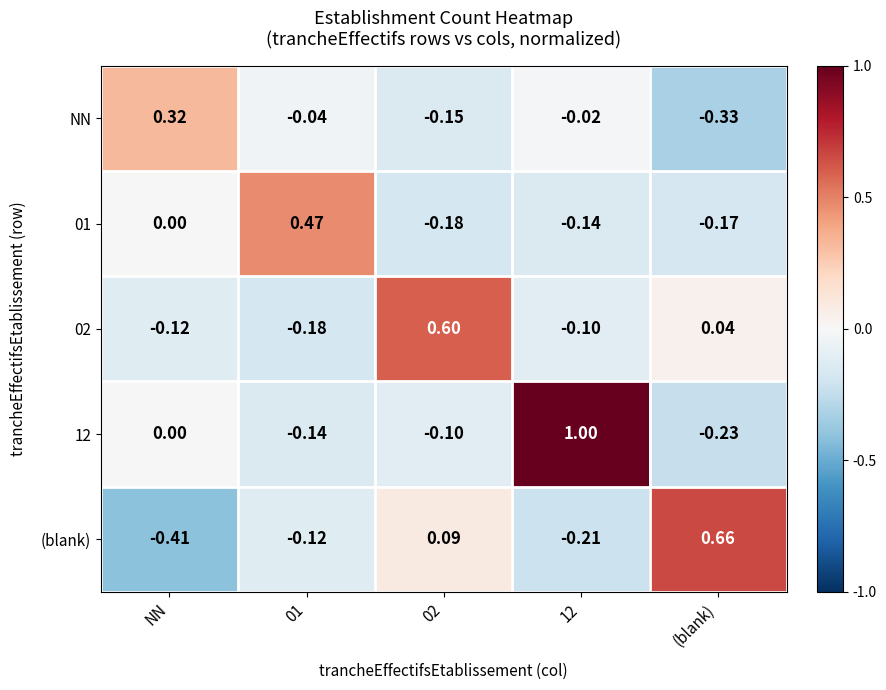

At which label is 01 closest to 0?

NN